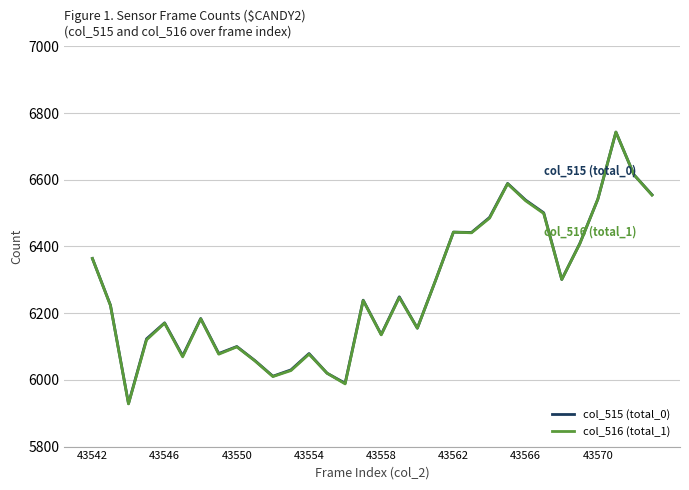

What is the minimum value for col_515 (total_0)?

5929